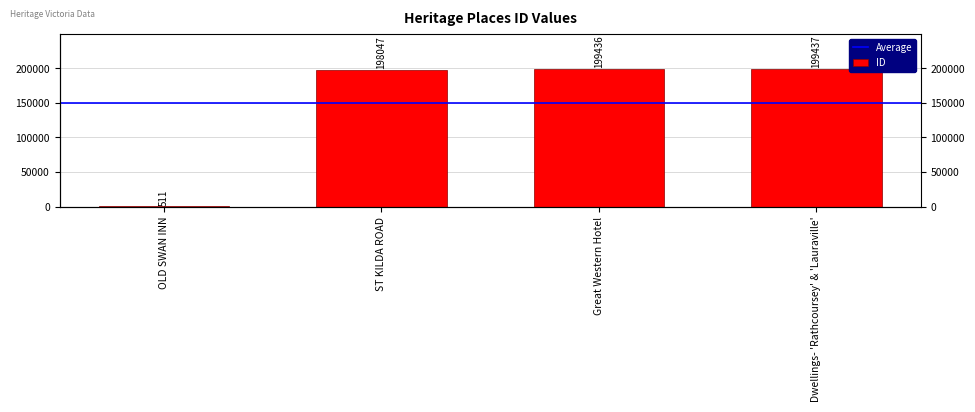

Where is the data nearest to the value 99974?

ST KILDA ROAD